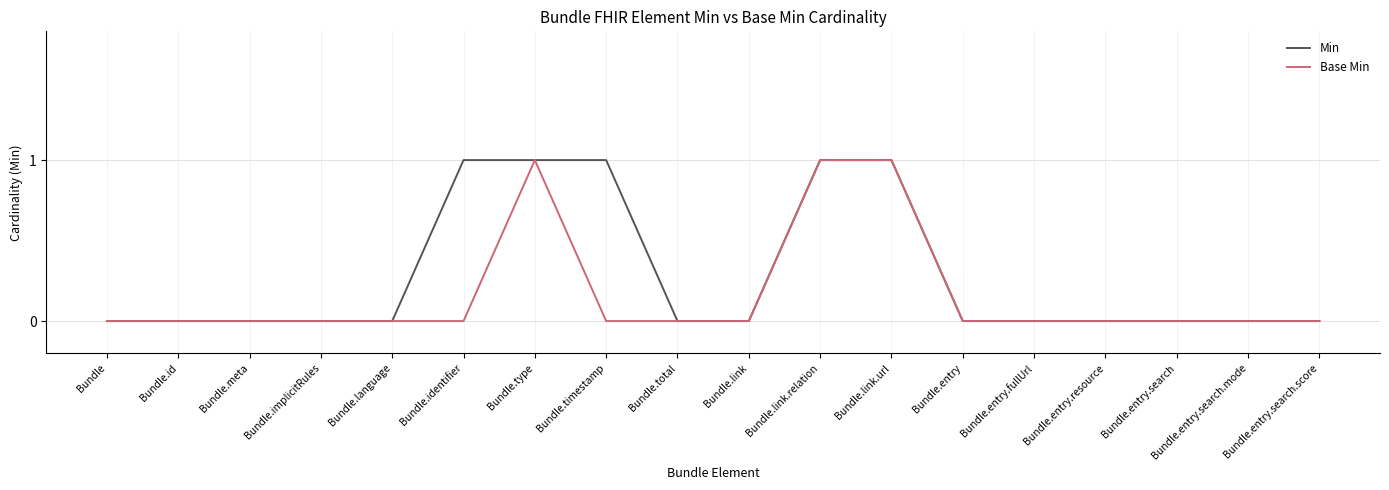

Reading left to right, list all the values displayed in this chart.

Min: 0	0	0	0	0	1	1	1	0	0	1	1	0	0	0	0	0	0
Base Min: 0	0	0	0	0	0	1	0	0	0	1	1	0	0	0	0	0	0